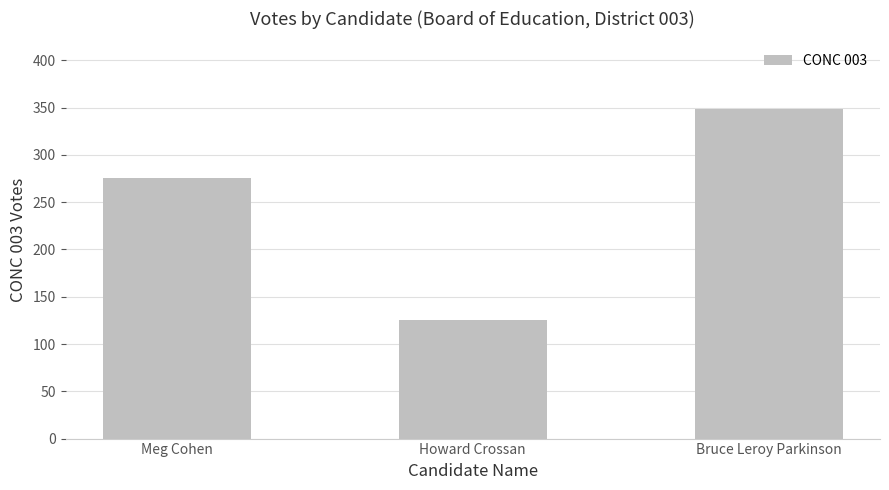

Is it true that the value at Howard Crossan is 125?

True